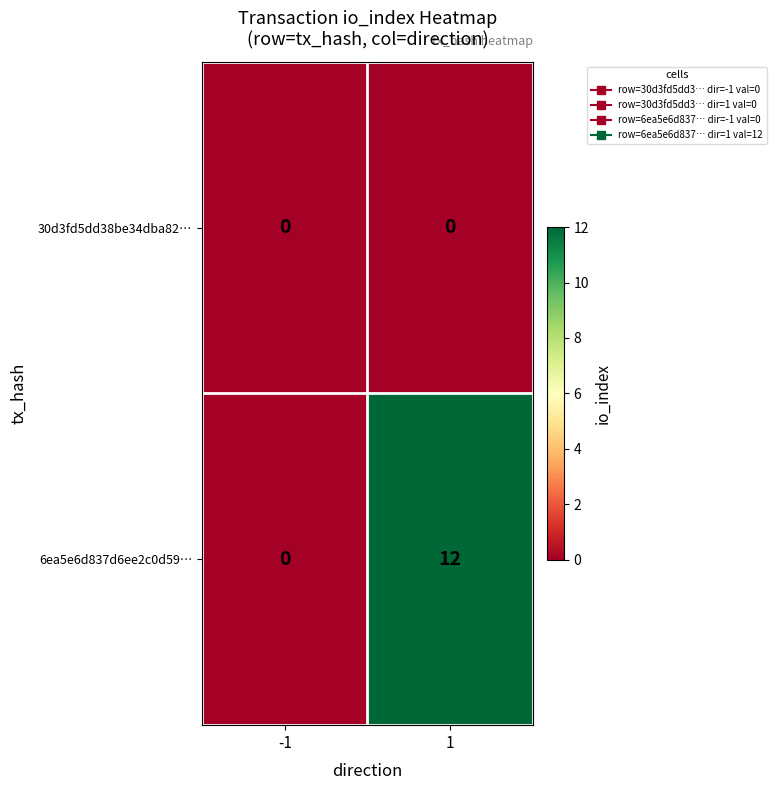

Which series changed the most between -1 and 1?

6ea5e6d837d6ee2c0d59…